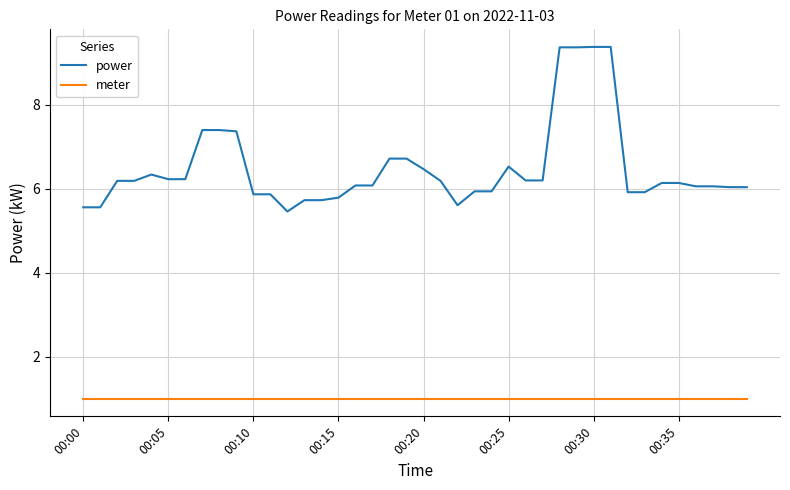

List the series in order of their overall mean, lowest first.

meter, power